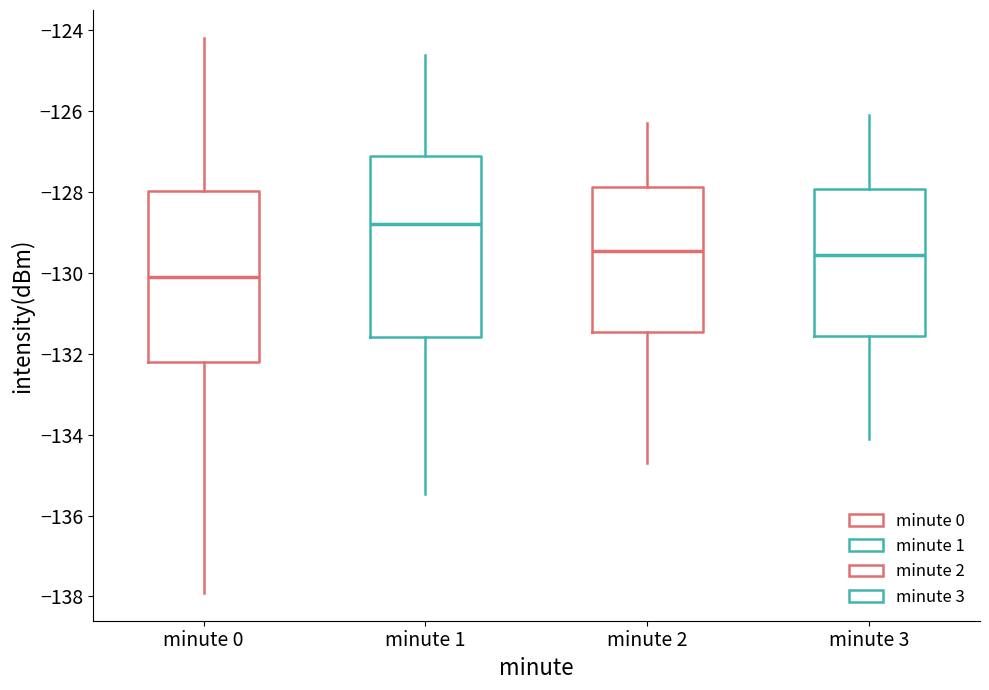

Where does the lower whisker of the box for minute 0 end on the y-axis? The values are not printed on the chart, so give them approximately, as read against the axis.

-138.0